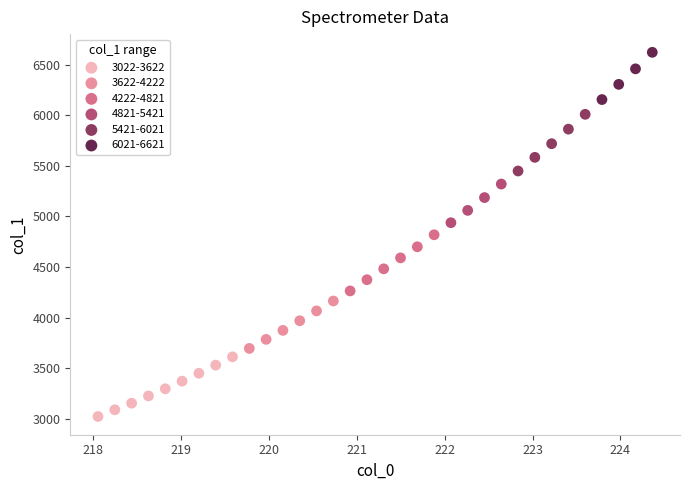

Which series contains the highest Y value?

6021-6621